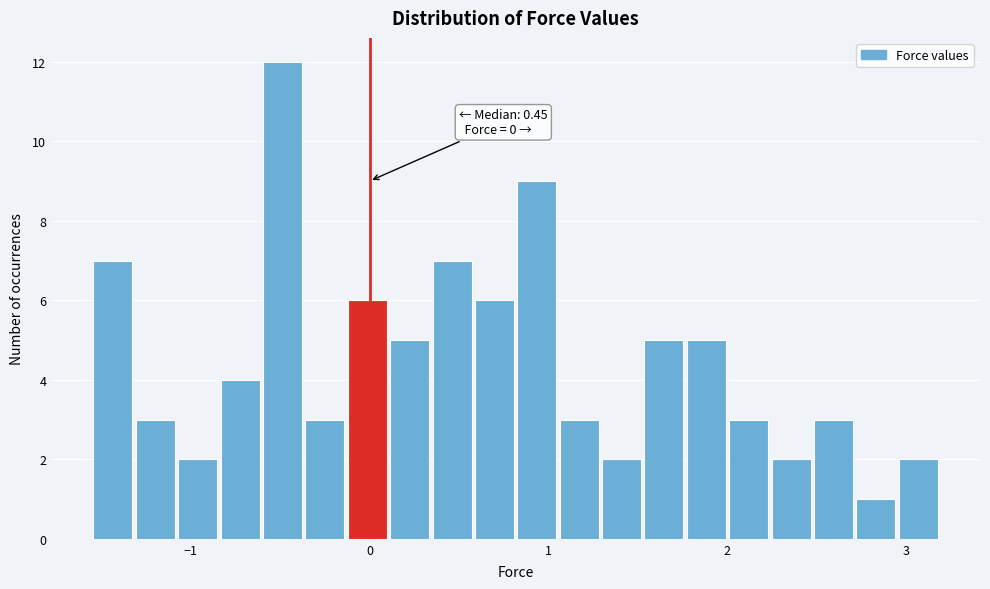

Around what value on the x-axis is the tallest bar? Give the approximate position of its centre, as read against the axis.

-0.5